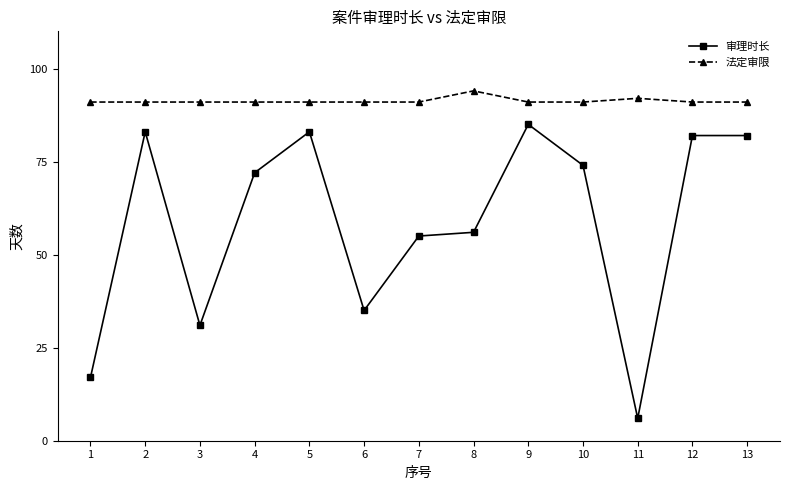

Rank the series by their maximum value, from highest to lowest.

法定审限, 审理时长